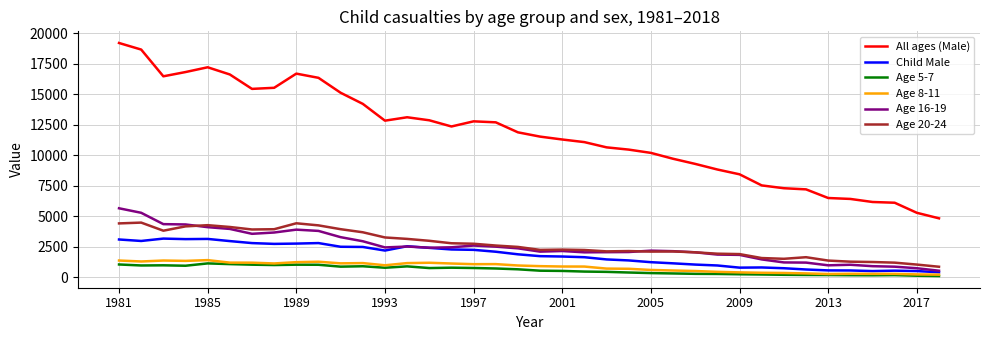

True or false: All ages (Male) and Age 5-7 intersect in this chart.

False